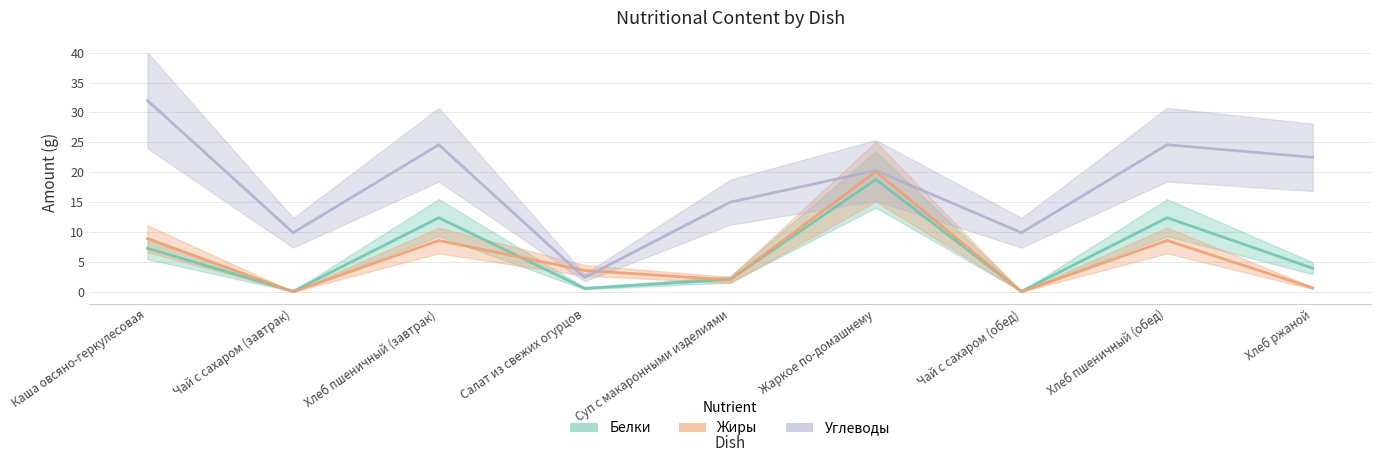

What is the average value of the Жиры series?

5.8